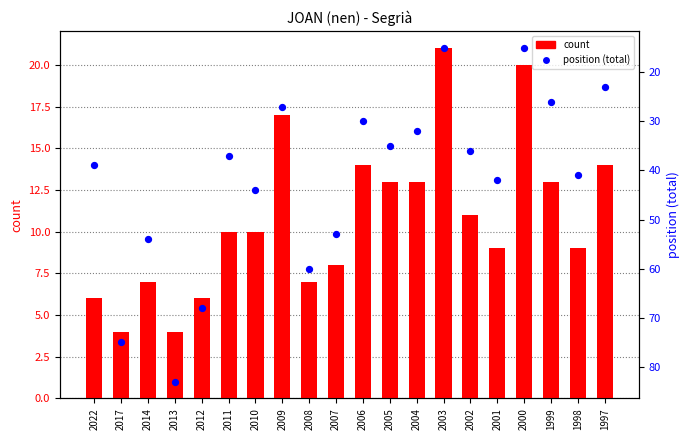

Which series has the largest total across all categories?

position (total)